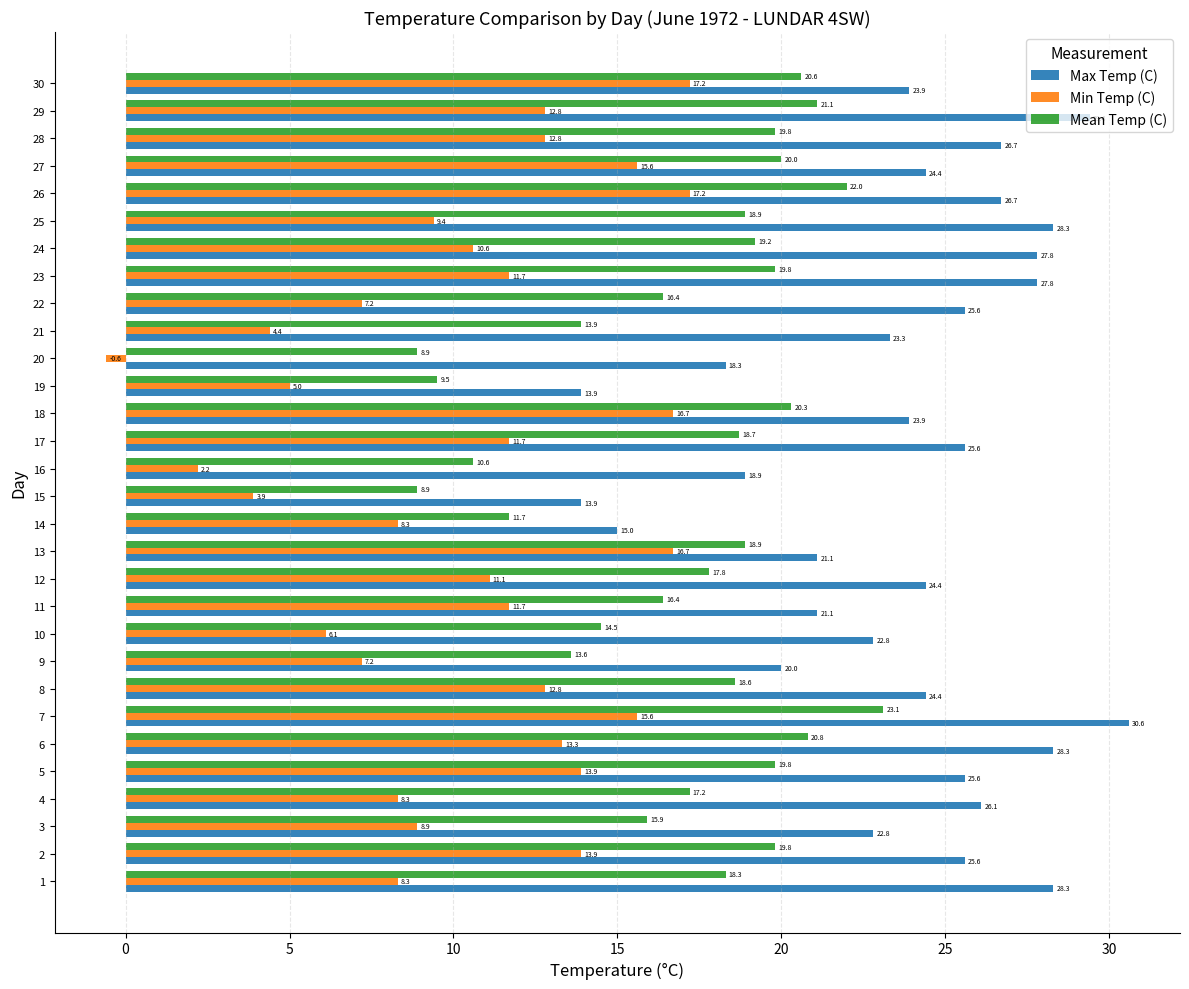

At 21, list the series in order from smallest to largest.

Min Temp (C), Mean Temp (C), Max Temp (C)